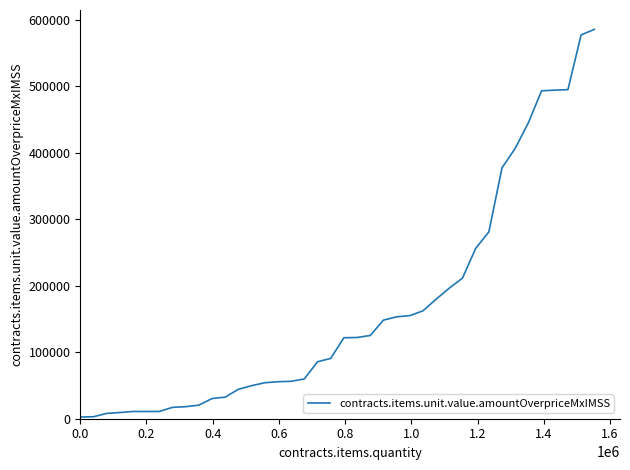

How many lines are shown in the chart?

1